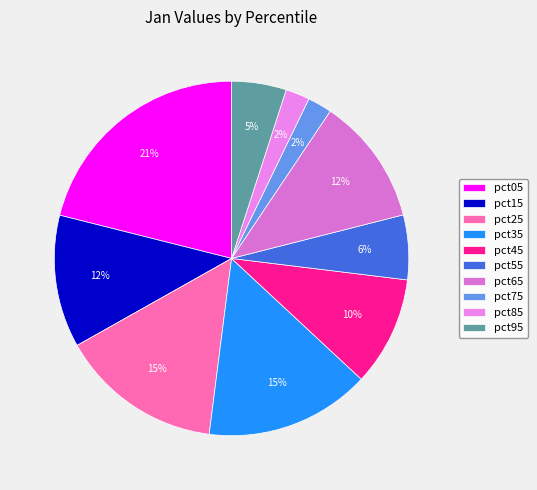

Count the number of slices in the pie.

10